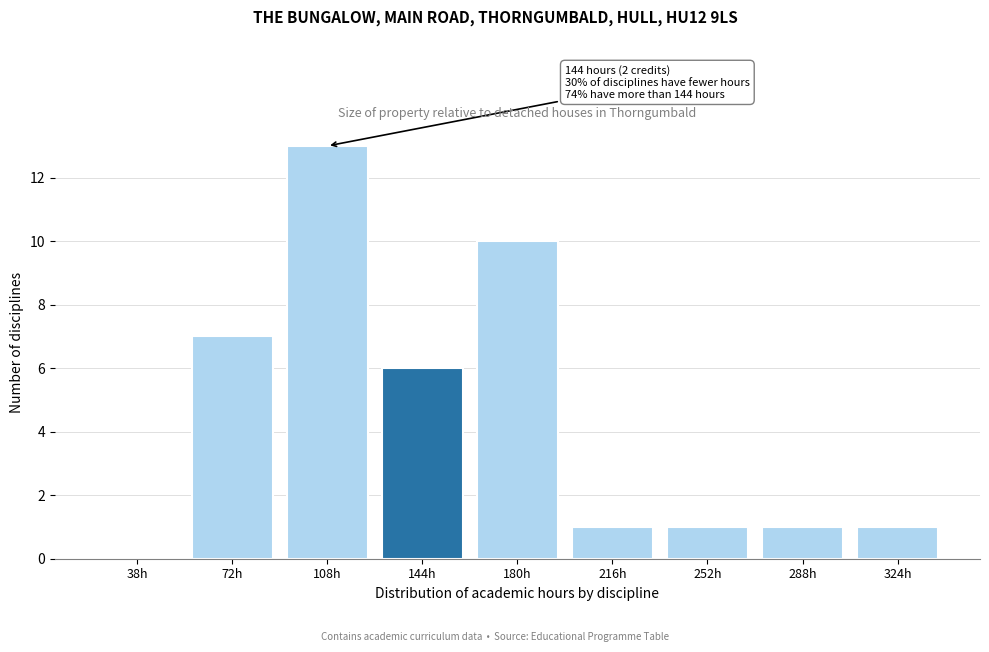

Reading right to left, extract all data points from this chart.

324h=1	288h=1	252h=1	216h=1	180h=10	144h=6	108h=13	72h=7	38h=0